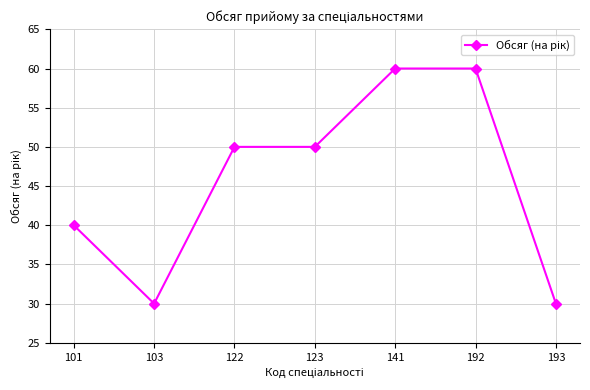

What is the ratio of the value at 101 to the value at 192?

0.7